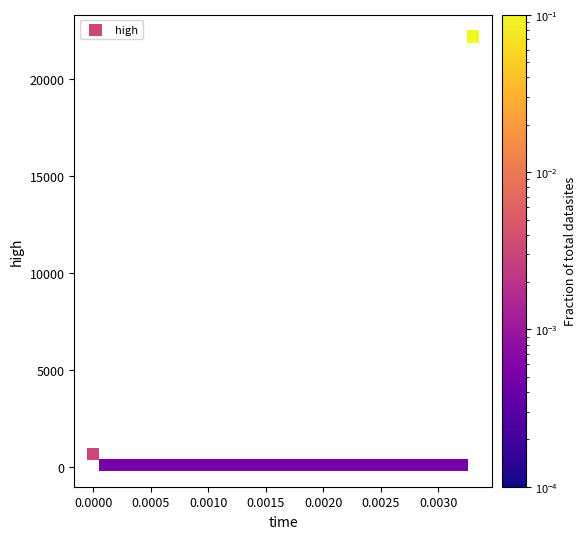

What Y value in the scatter plot is closest to 11141?

663.2